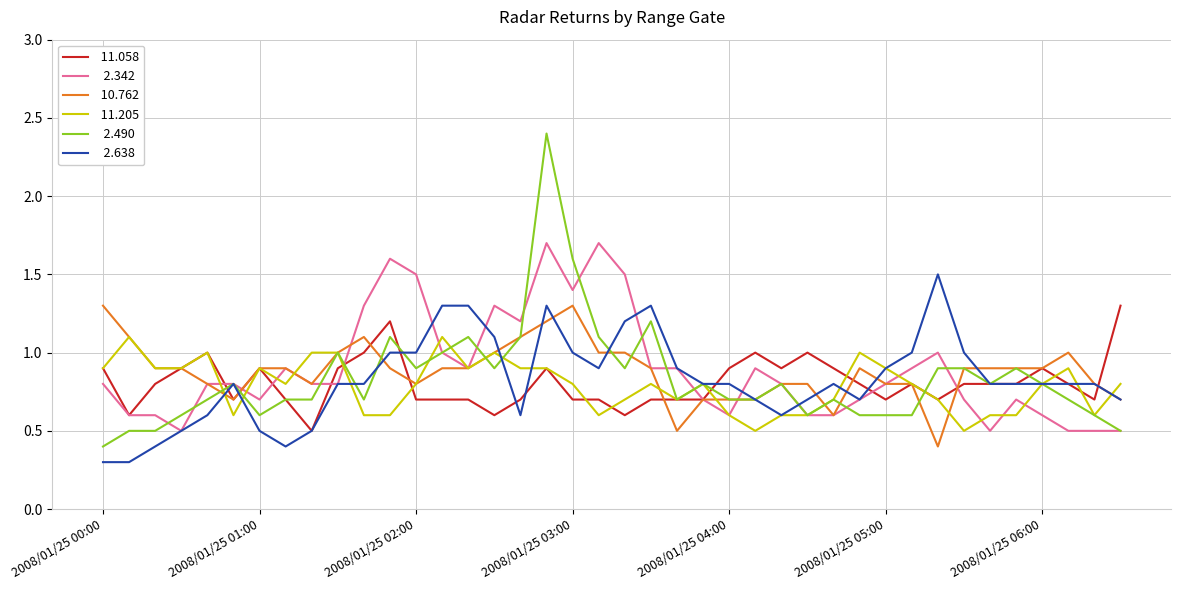

What is the smallest value displayed?

0.3